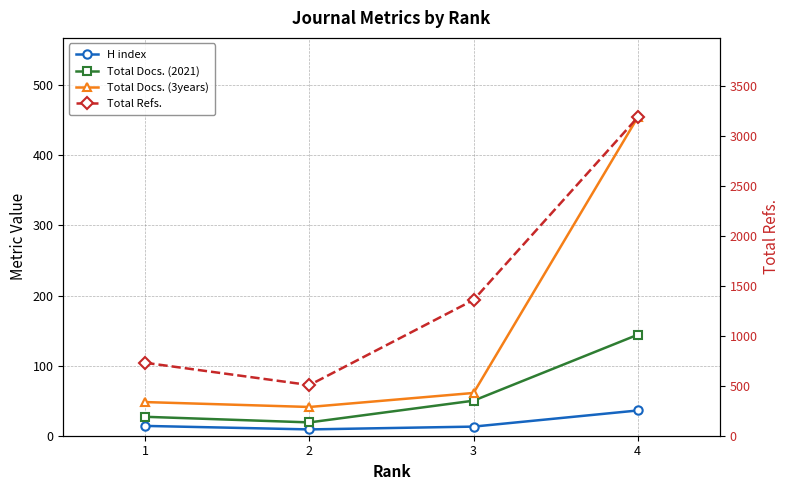

Which has a higher value, 1 or 4?

4